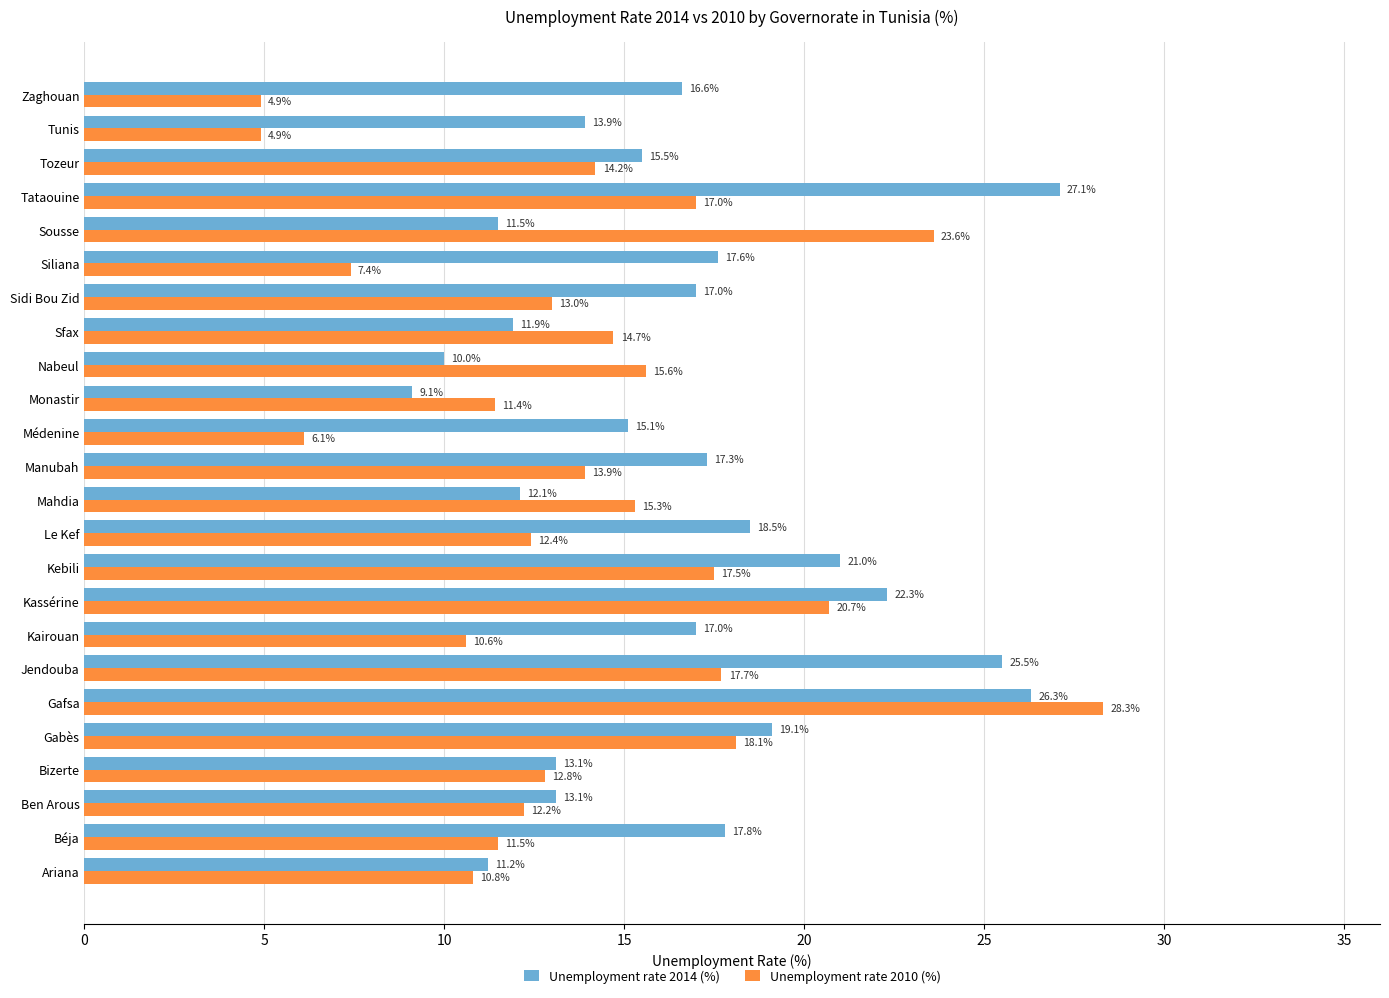

Rank the series by their maximum value, from lowest to highest.

Unemployment rate 2014 (%), Unemployment rate 2010 (%)